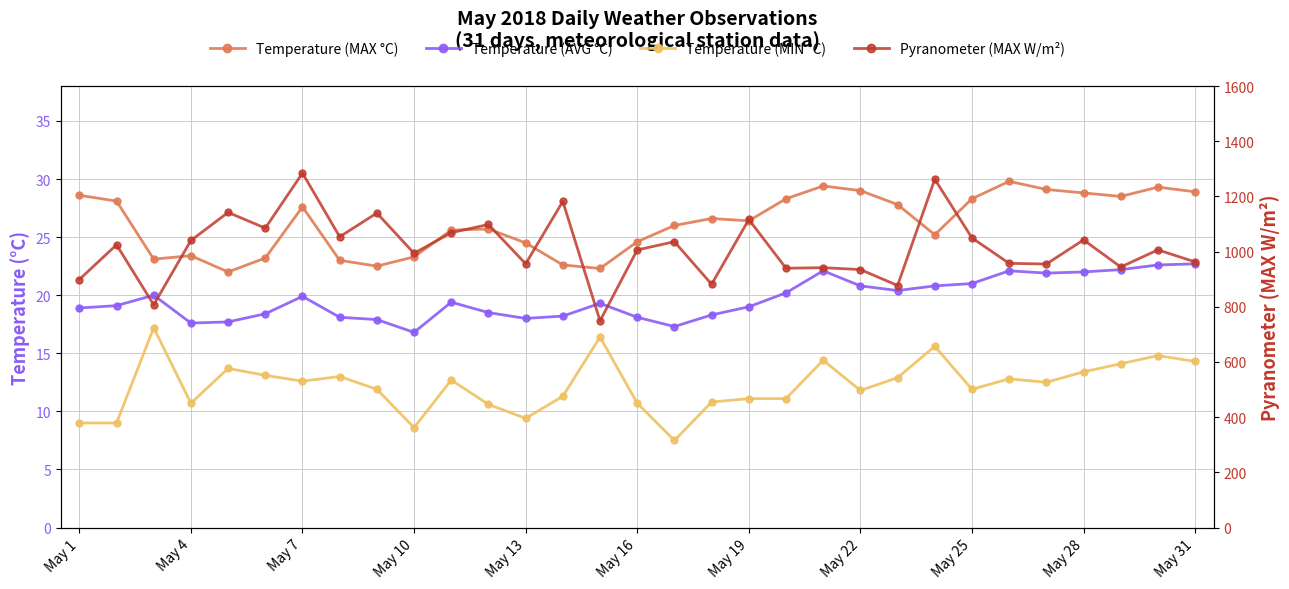

Is this an area chart (filled region under the line)?

No